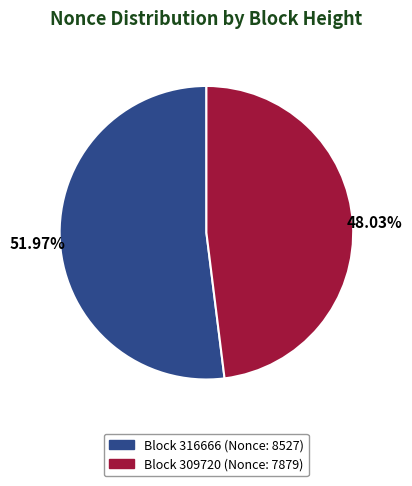

Which category accounts for the majority?

Block 316666 (Nonce: 8527)